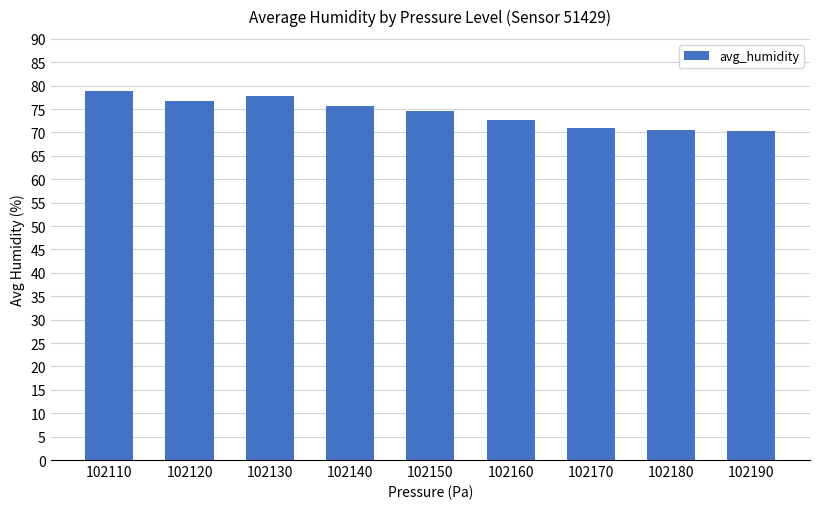

What is the ratio of the value at 102120 to the value at 102150?

1.0